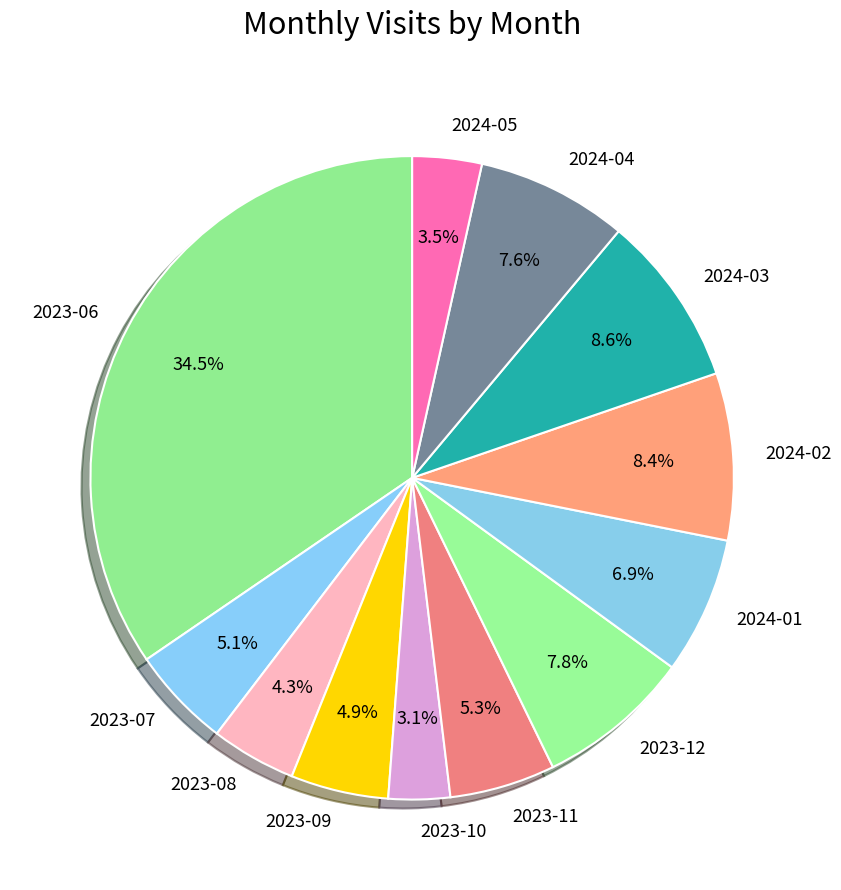

Is it true that 2023-12 is 8% of the pie?

True